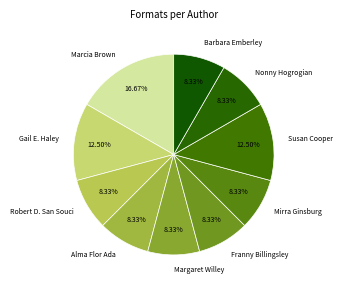

The Susan Cooper slice represents 5% of the pie. True or false?

False